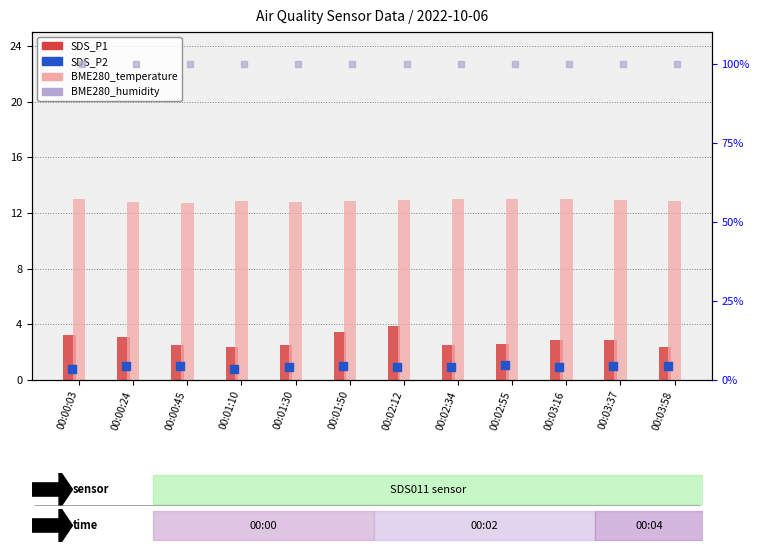

At which category is the sum across all series the highest?

00:02:12